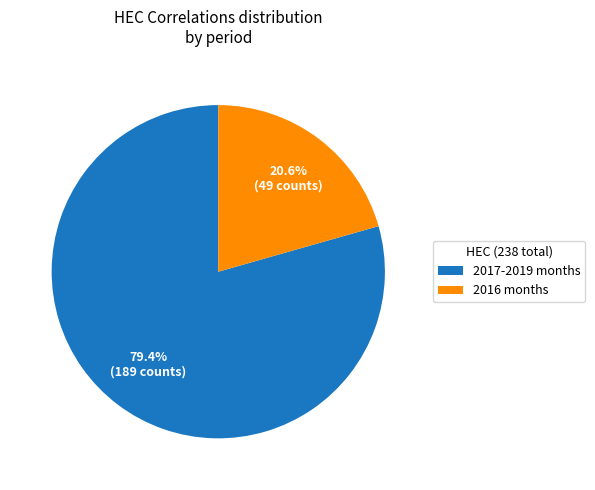

Does any single category account for the majority?

Yes